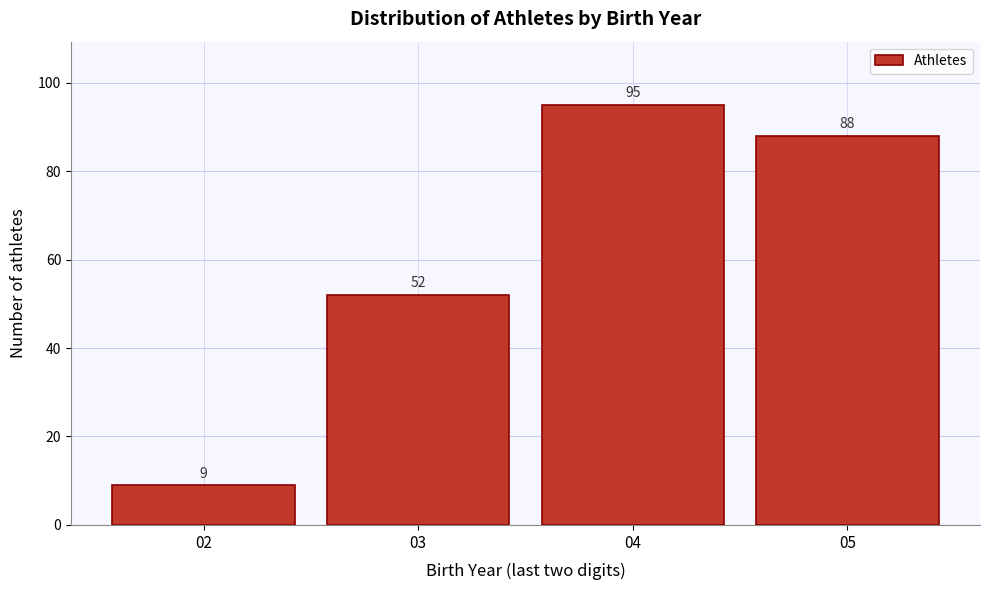

Reading left to right, list all the values displayed in this chart.

02=9	03=52	04=95	05=88